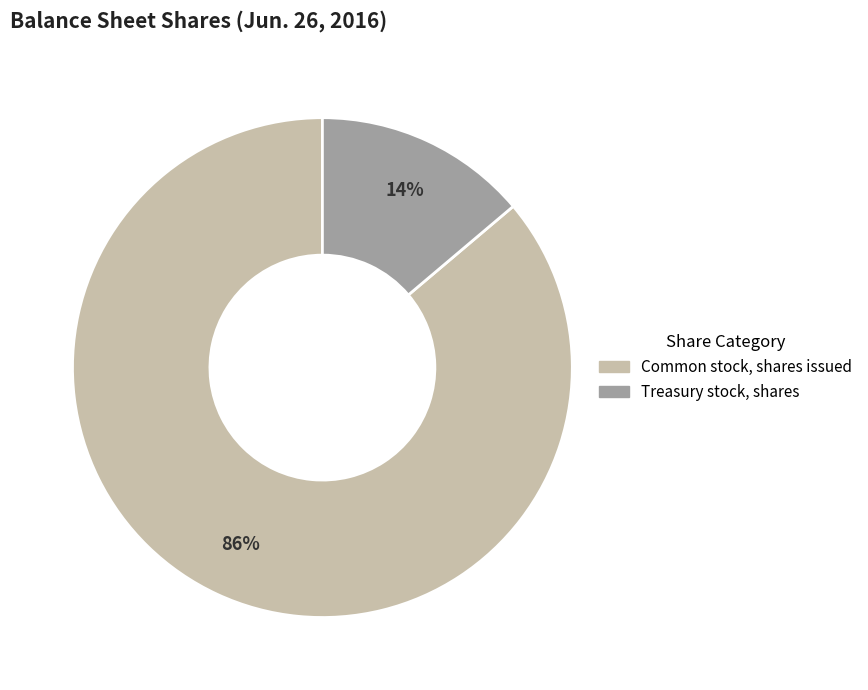

Is there a majority slice in this chart?

Yes